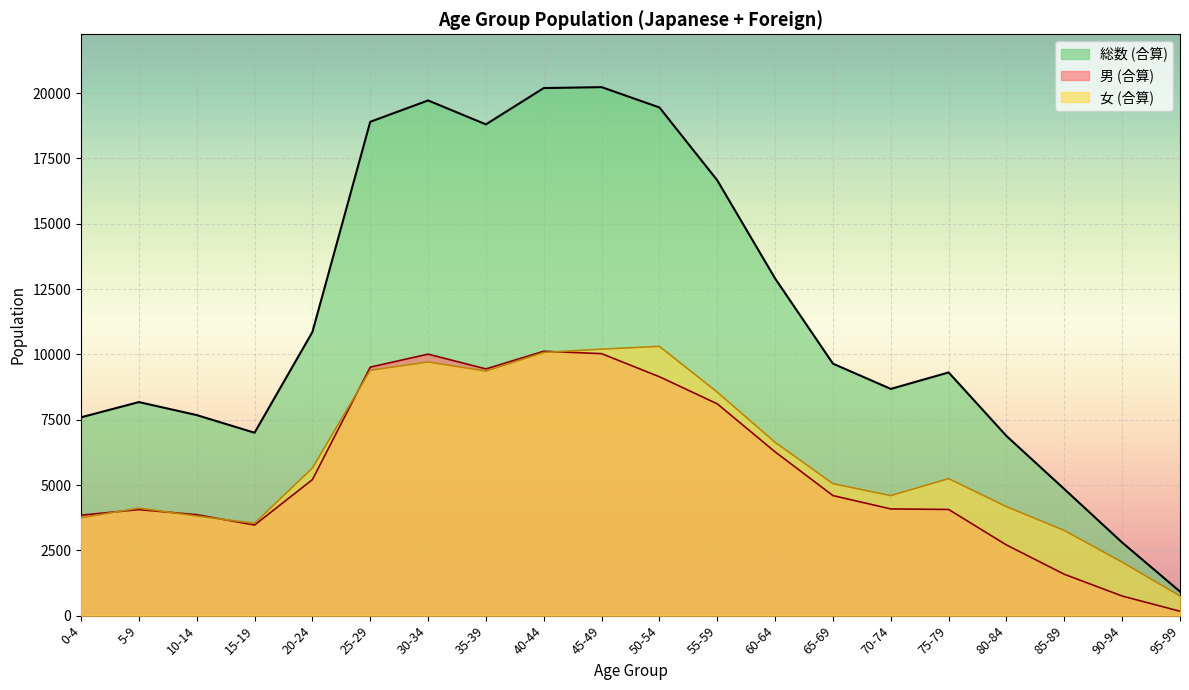

Is the value of 男 (合算) at 40-44 greater than the value of 女 (合算) at 10-14?

Yes